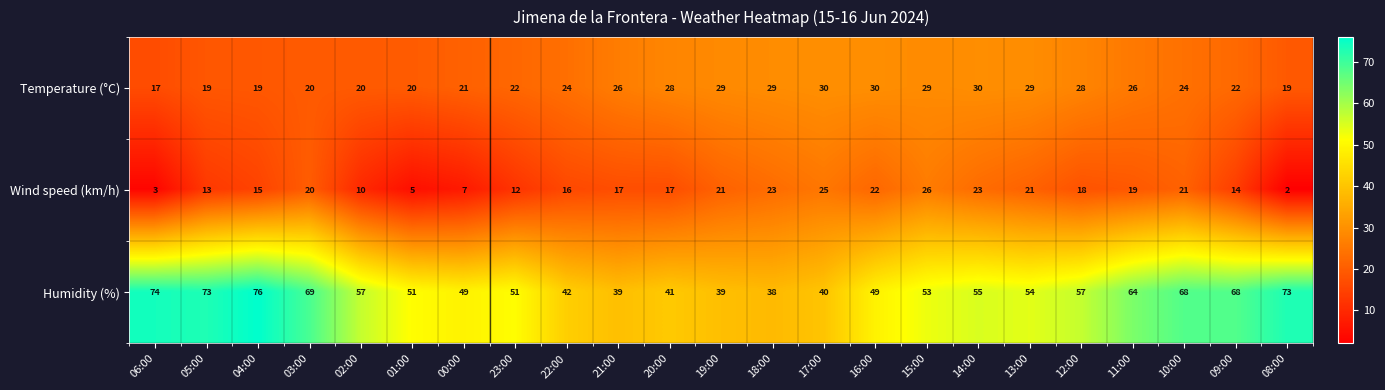

Between 00:00 and 17:00, which series saw the biggest shift?

Wind speed (km/h)